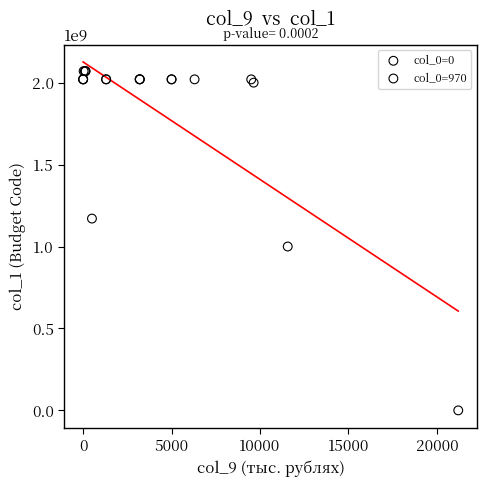

Which series contains the lowest Y value?

col_0=0